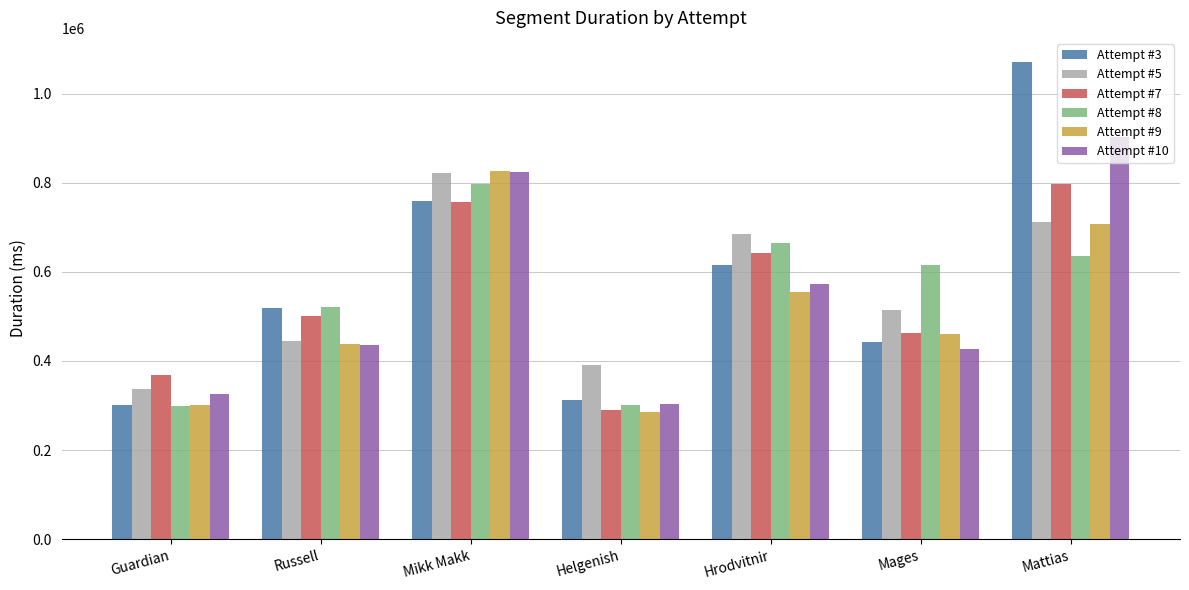

What is the minimum value shown in the chart?

285418